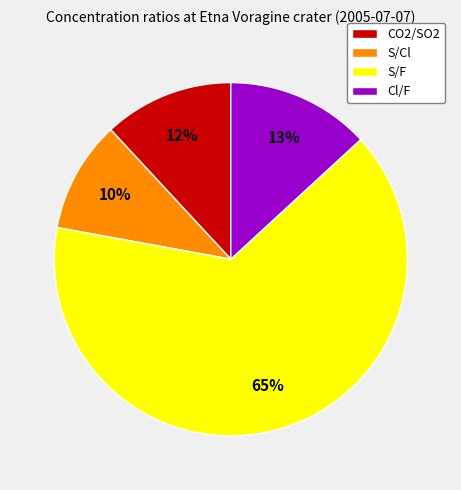

Which category has the smallest portion of the pie?

S/Cl